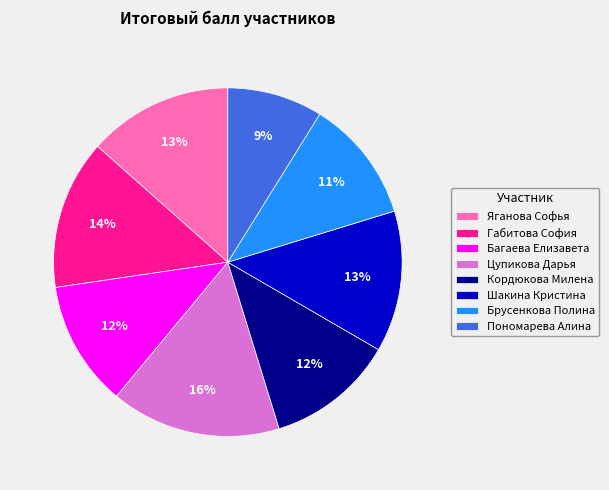

Does Шакина Кристина account for over 50% of the chart?

No